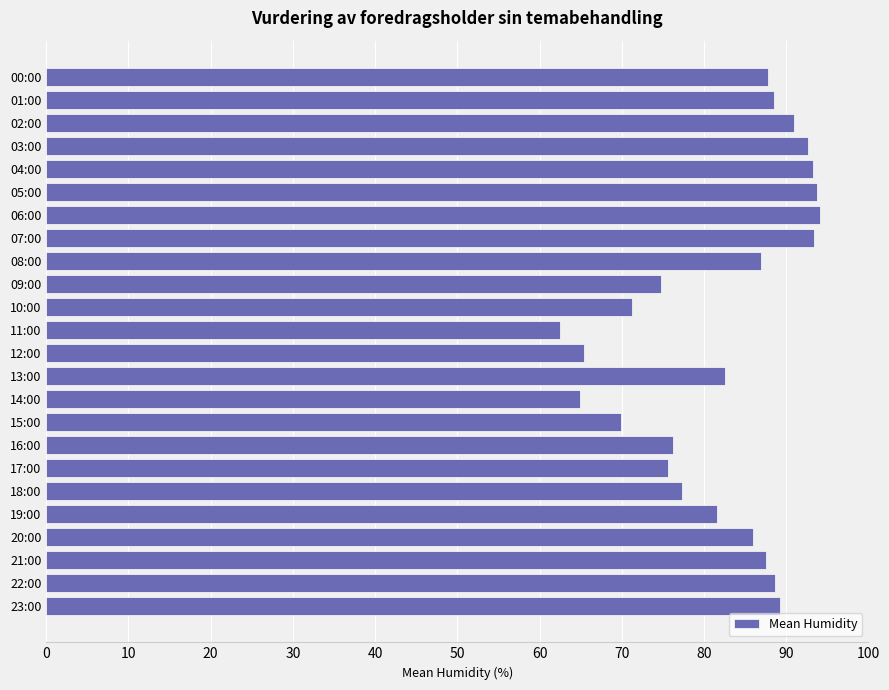

Does the chart contain any negative values?

No